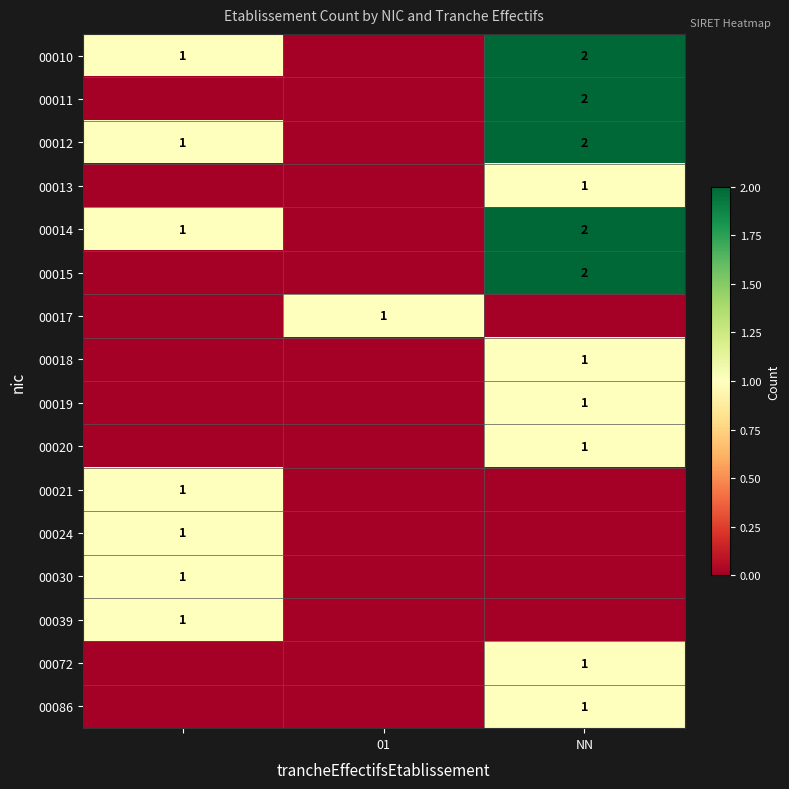

True or false: 00017 has a value of 1 at 01.

True